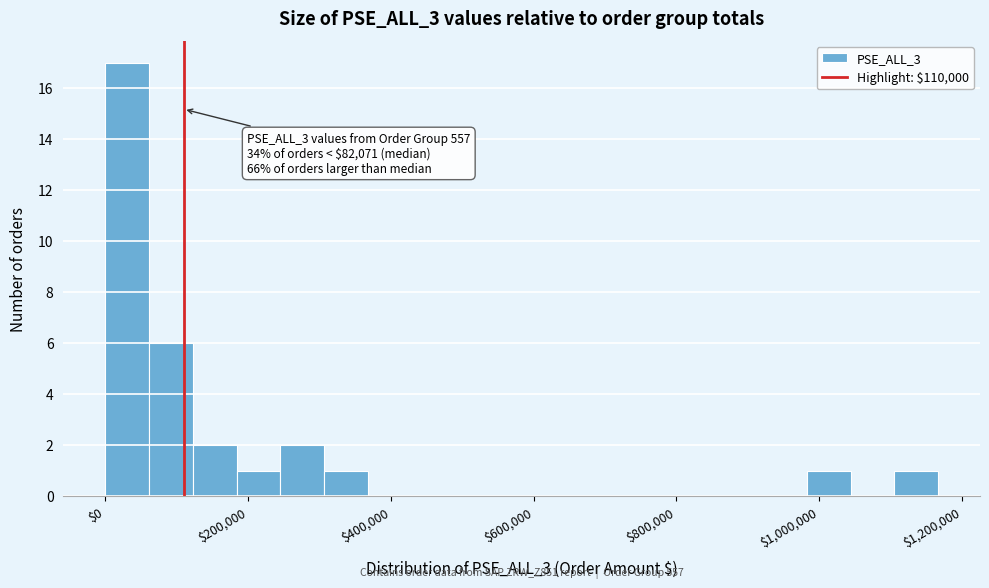

Read against the x-axis, roughly where is the centre of the tallest bar?

40000